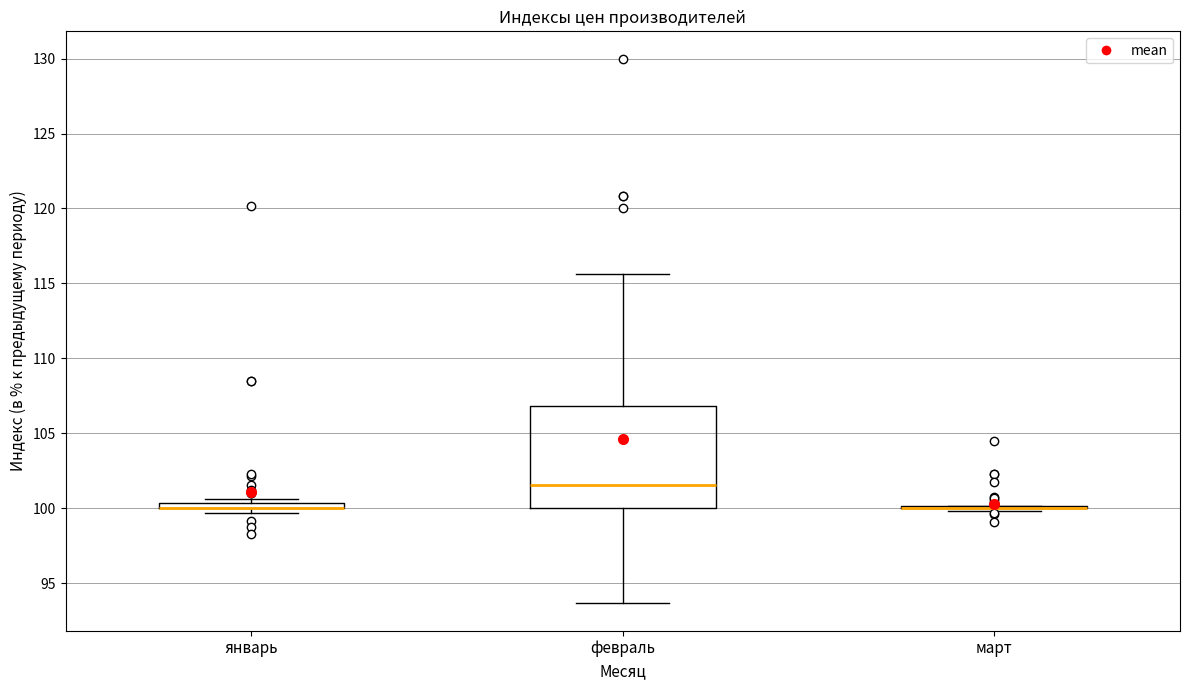

Where is the lower edge of the box for февраль on the y-axis? The values are not printed on the chart, so give them approximately, as read against the axis.

100.0